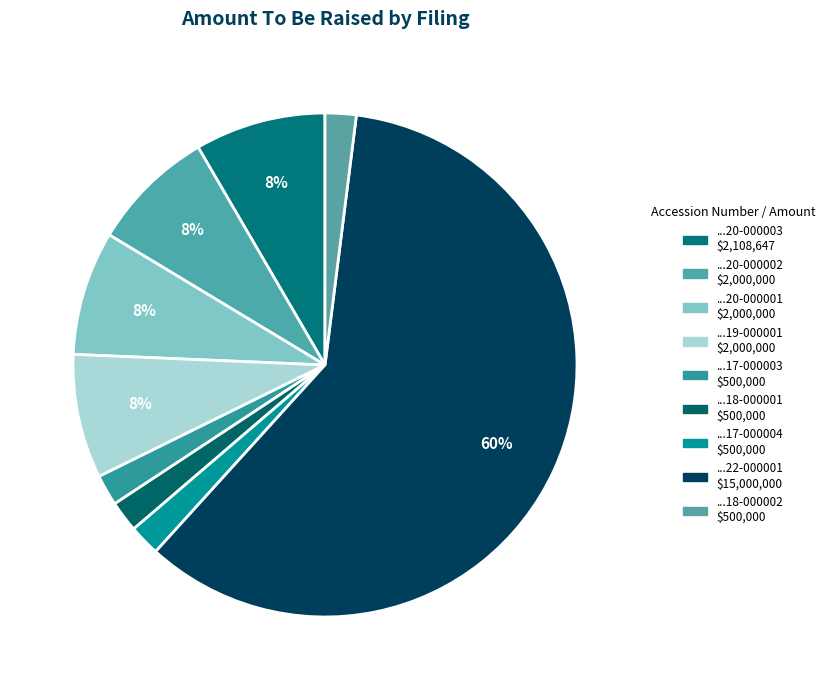

How many slices are in this pie chart?

9